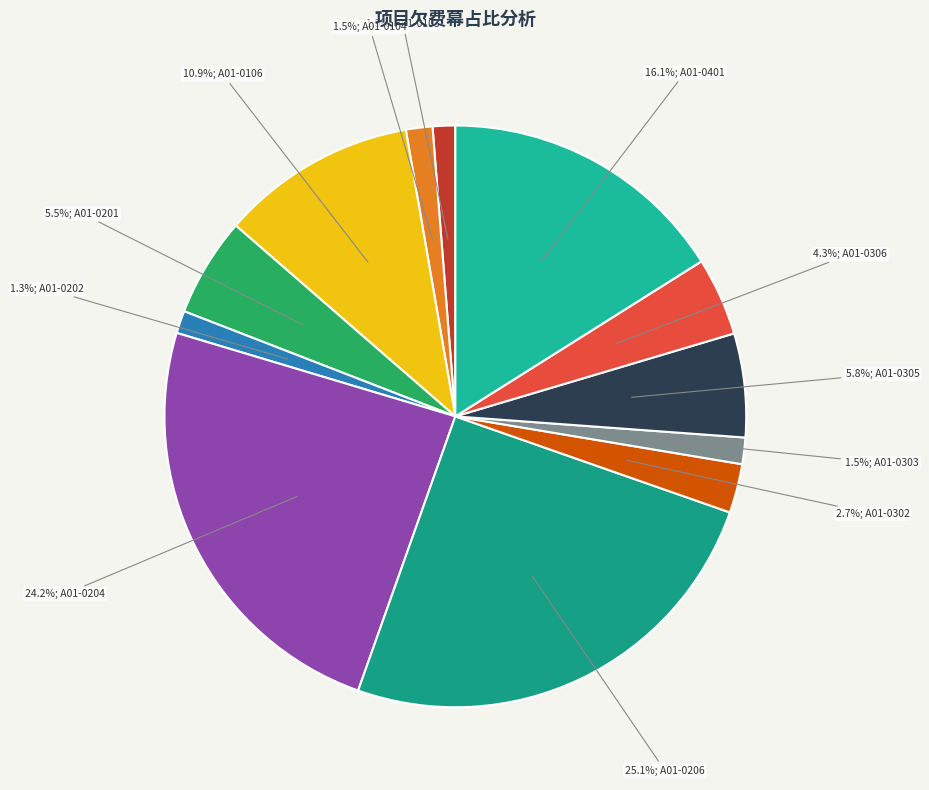

How many slices are in this pie chart?

12